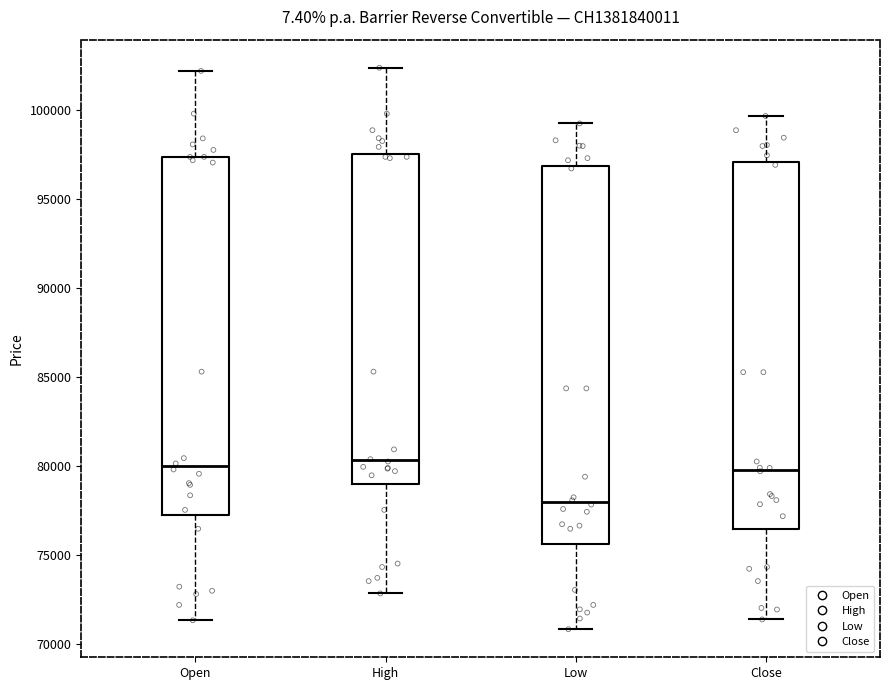

Where is the lower edge of the box for Open on the y-axis? The values are not printed on the chart, so give them approximately, as read against the axis.

77500